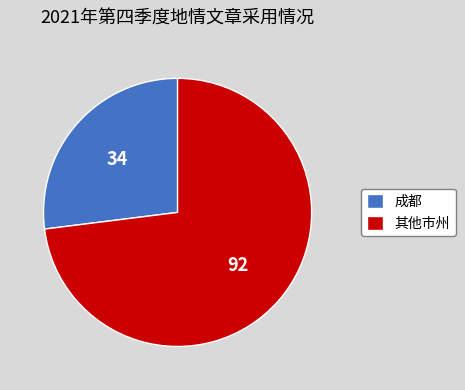

What is the ratio of the value at 成都 to the value at 其他市州?

0.4